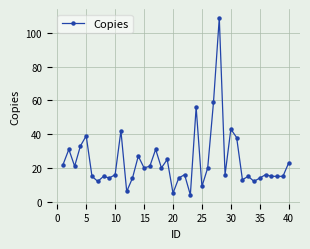

True or false: there are more than 1 points higher than both neighbors.

True